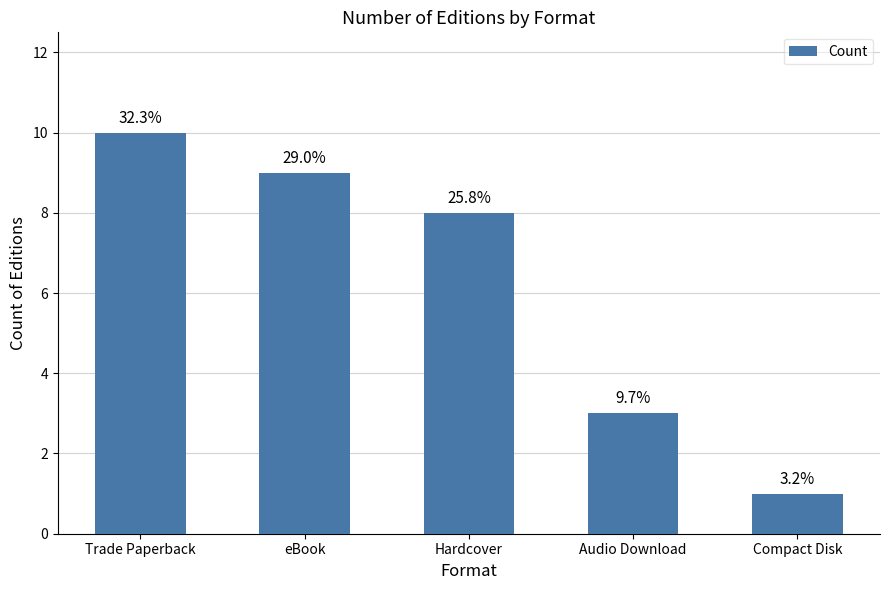

Is it true that the value at Compact Disk is 1?

False